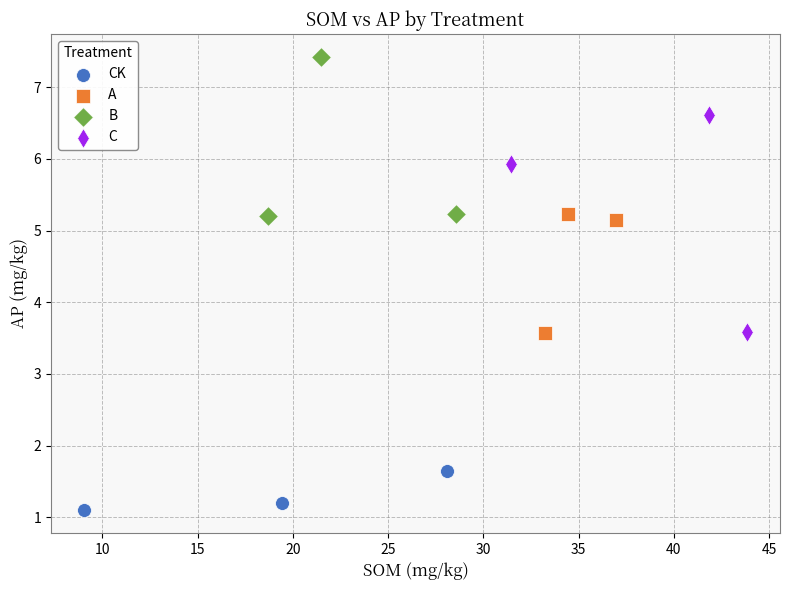

What are all the series names shown in the legend?

CK, A, B, C